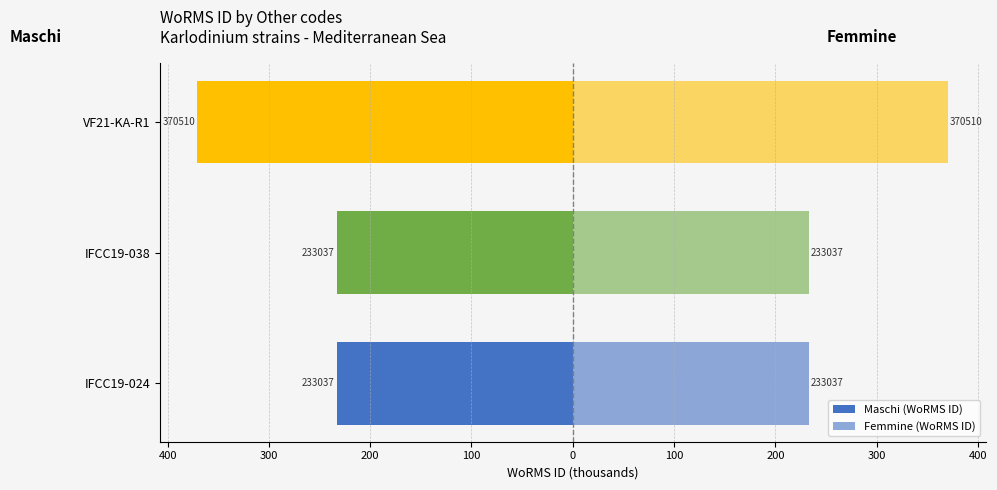

How many bars are there in each group?

2